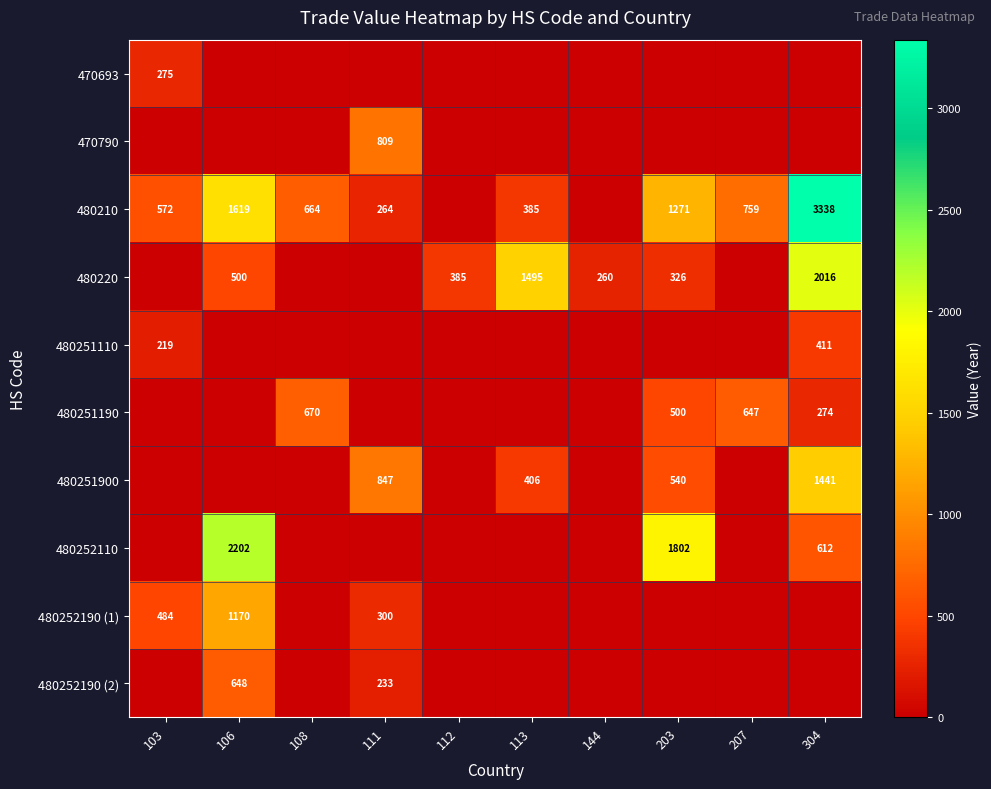

What is the difference between the 480210 values at 203 and 304?

2067